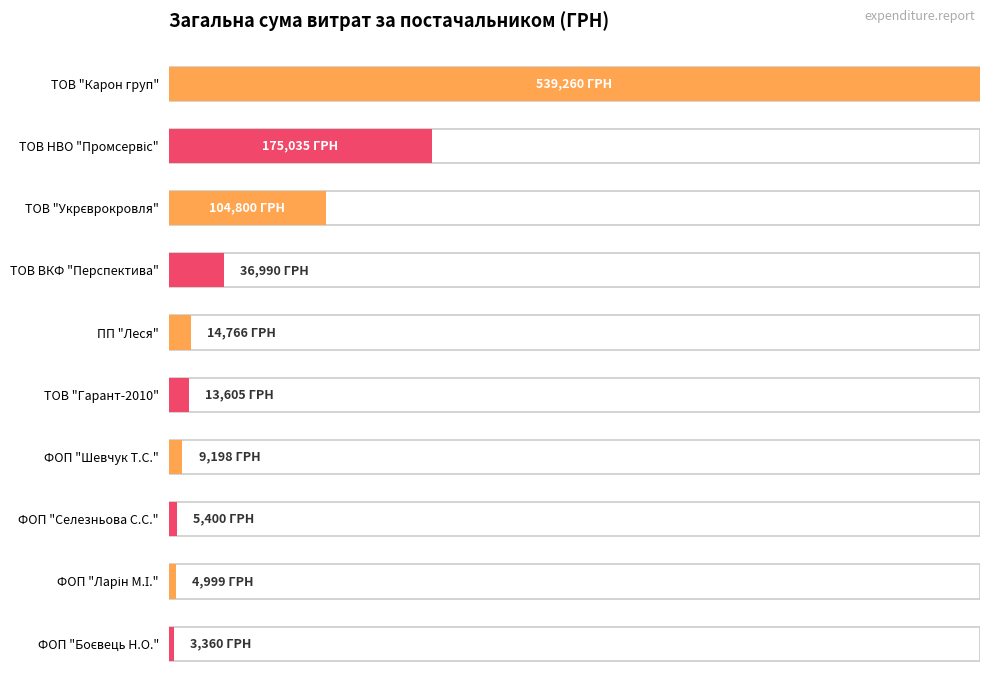

What is the value of the 10th bar from the left?

3360.0